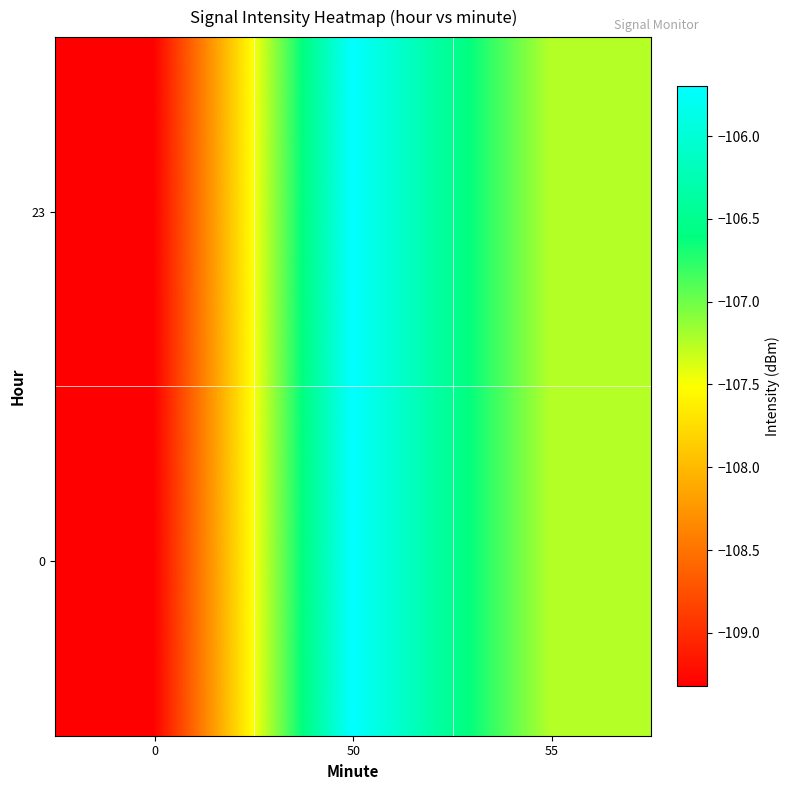

What is the total value across all series at 55?

-214.5